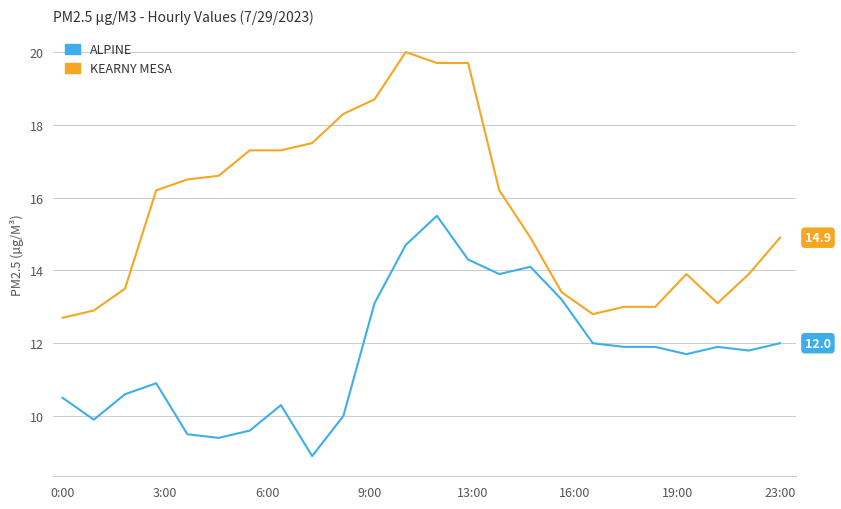

True or false: ALPINE and KEARNY MESA intersect in this chart.

False